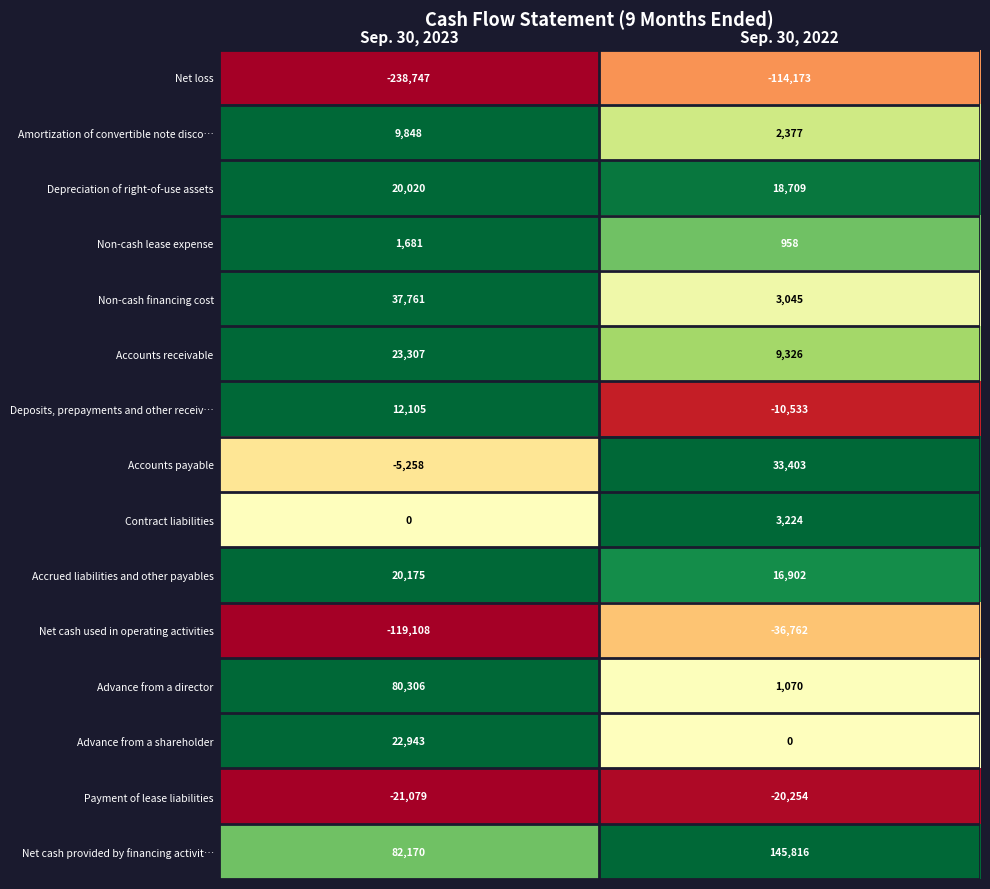

How many data points in Amortization of convertible note disco… are less than 9848?

1